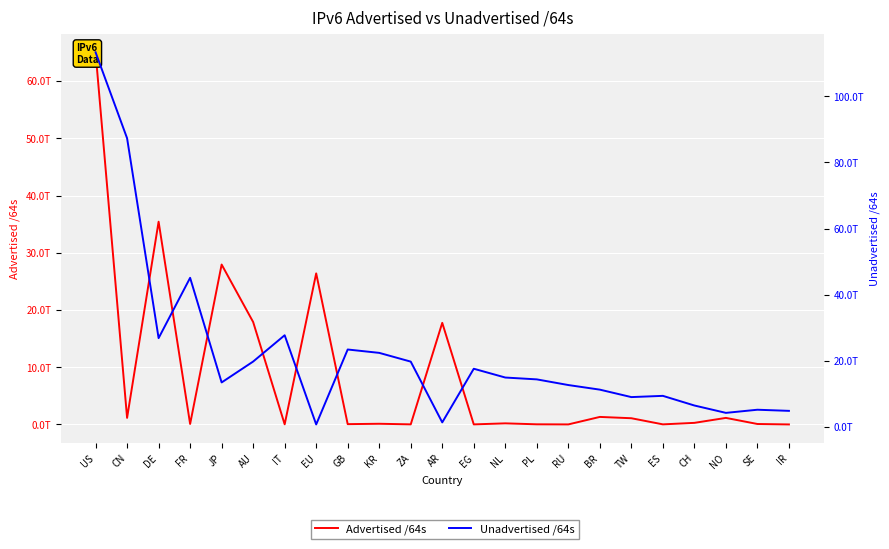

Which category has the highest value across all series?

US